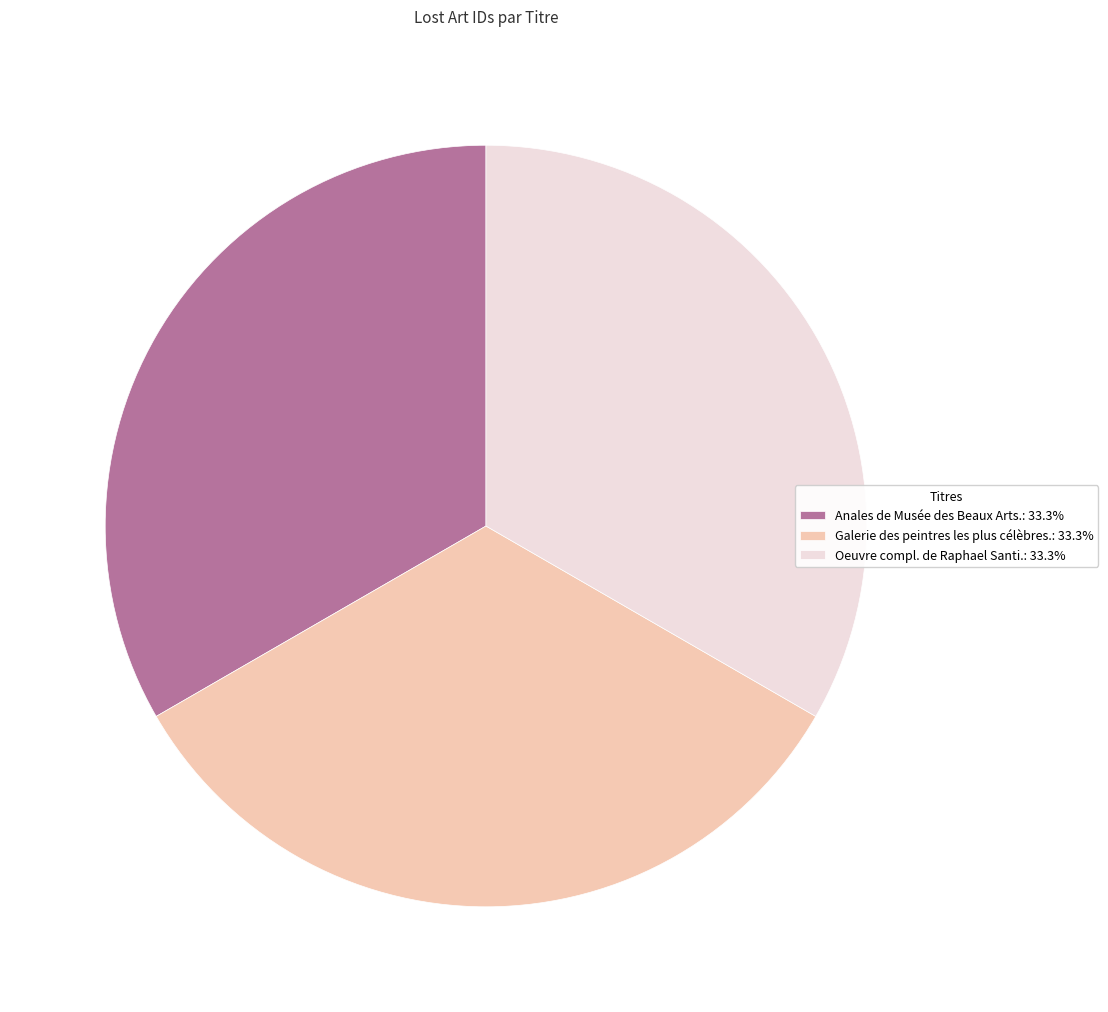

What is the ratio of the value at Anales de Musée des Beaux Arts.: 33.3% to the value at Galerie des peintres les plus célèbres.: 33.3%?

1.0